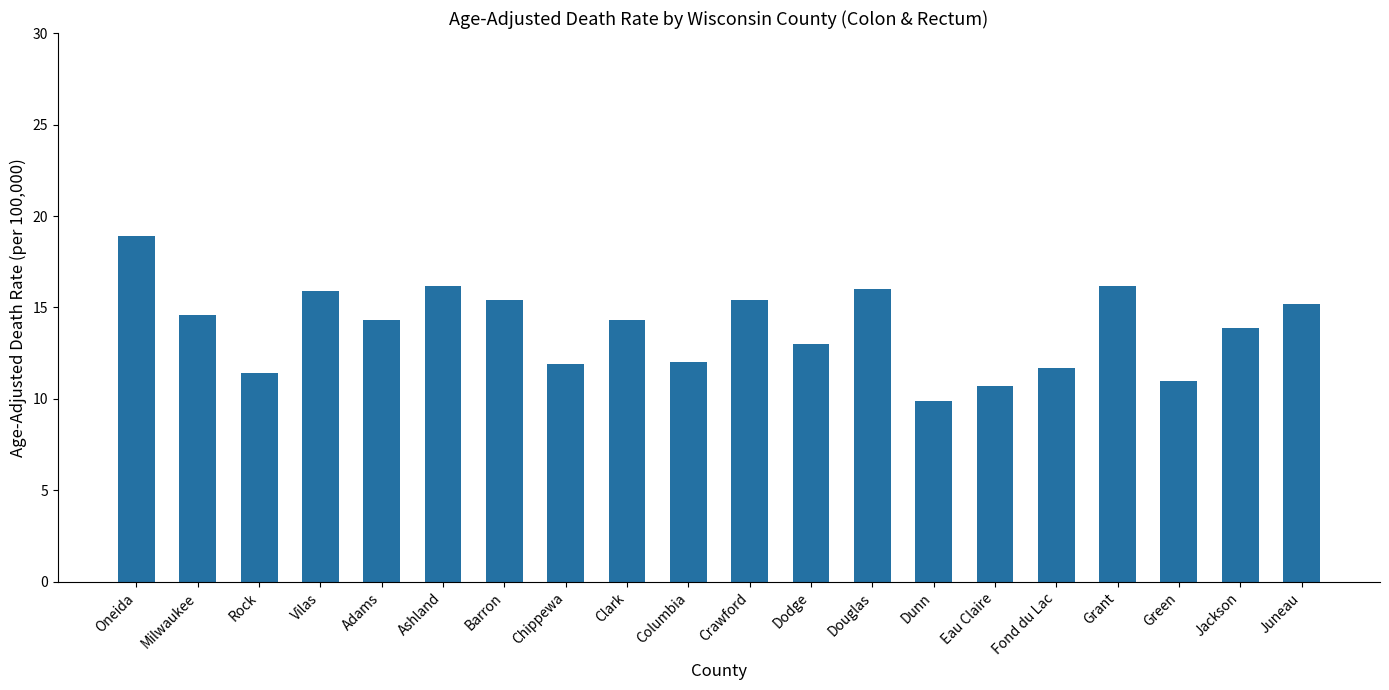

What is the difference between the values at Dodge and Chippewa?

1.1